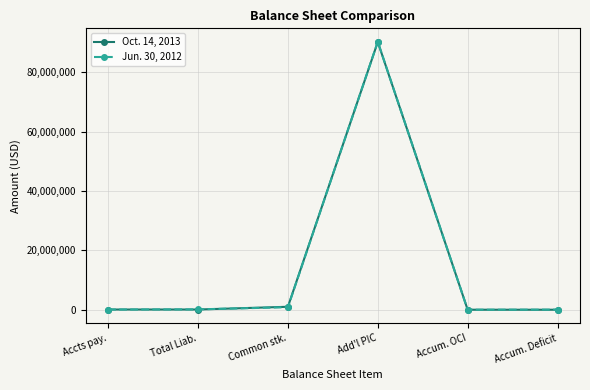

What is the maximum value shown in the chart?

90287268